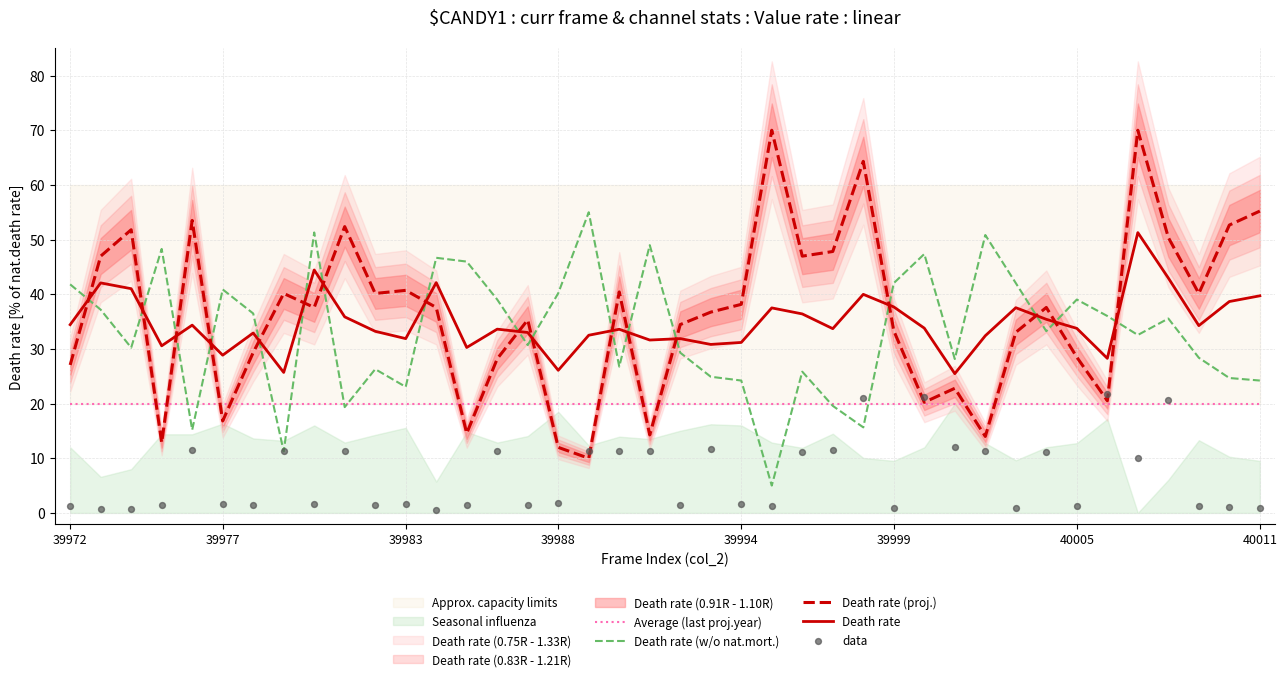

Which series reaches the maximum Y coordinate?

Death rate (proj.)